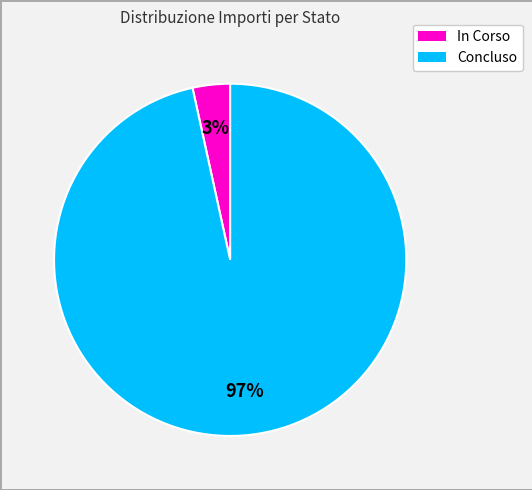

How many slices are in this pie chart?

2